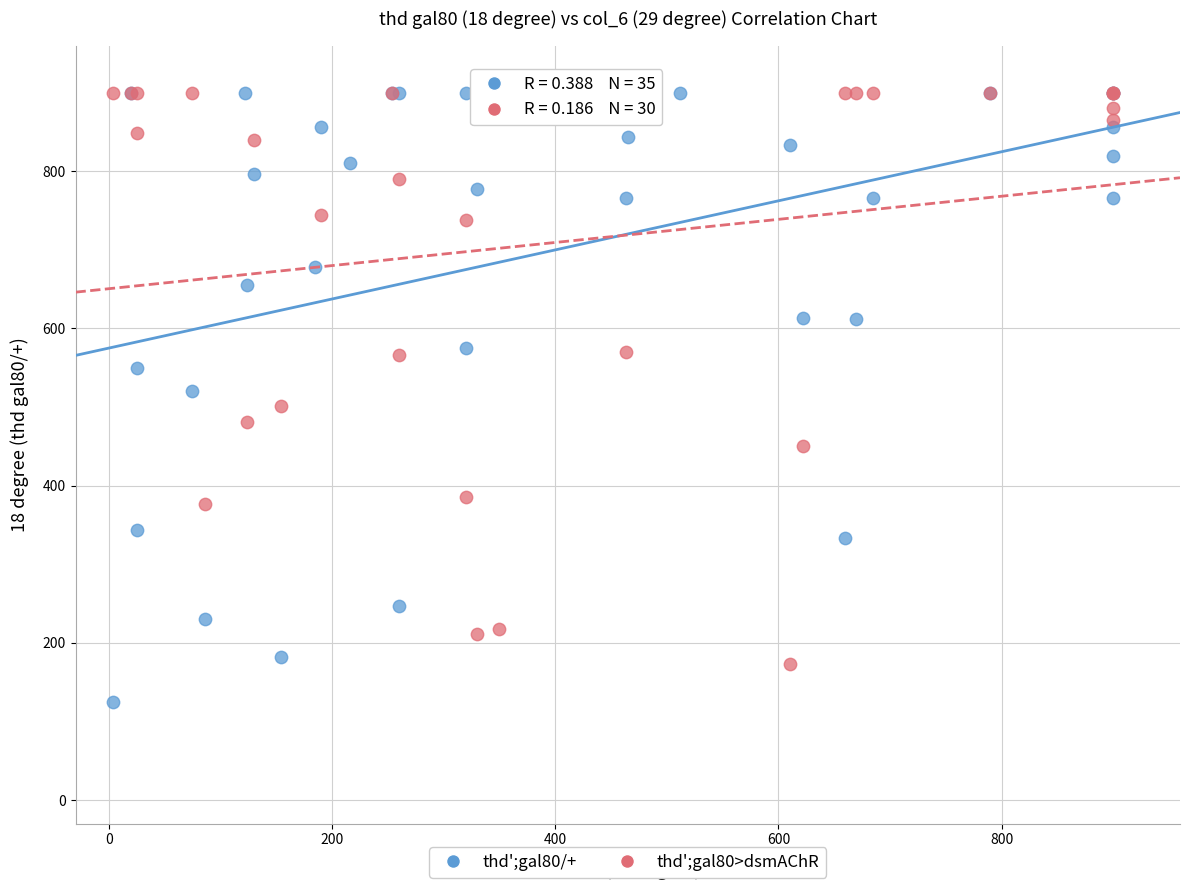

Which series has the largest Y range (max minus min)?

thd';gal80/+